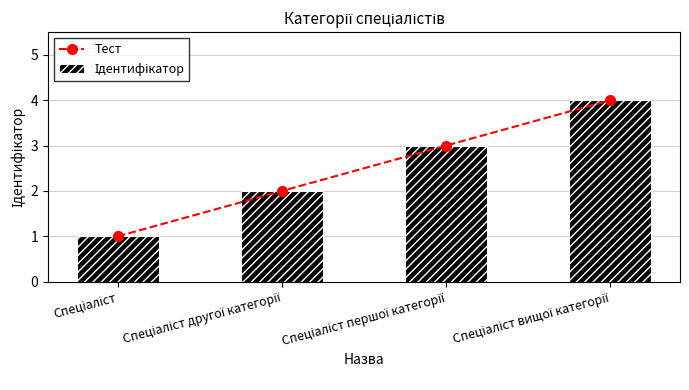

At which category is the sum across all series the highest?

Спеціаліст вищої категорії